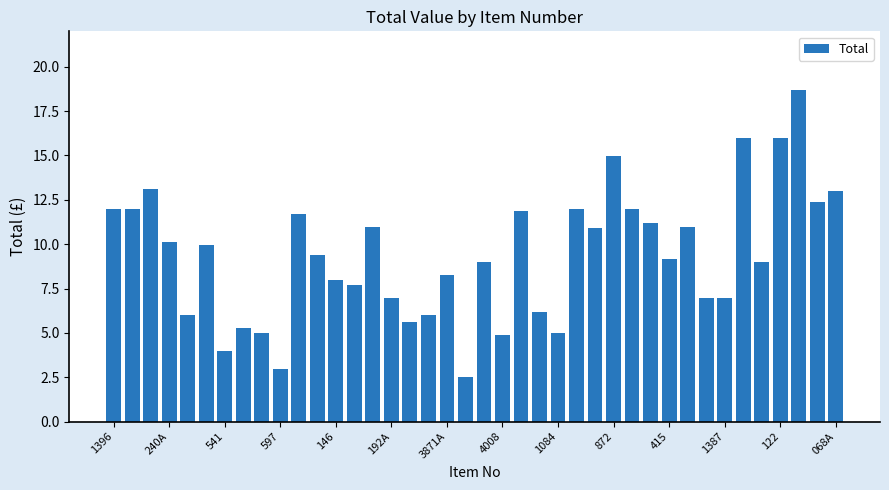

What is the difference between the maximum and minimum values?

16.2